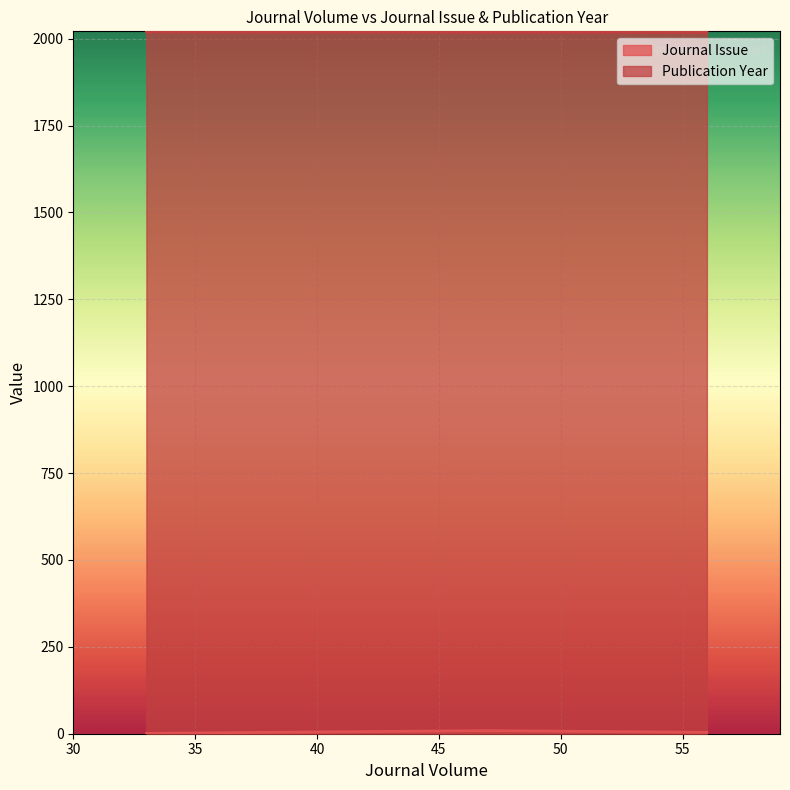

Read the Publication Year value at 56.

2018